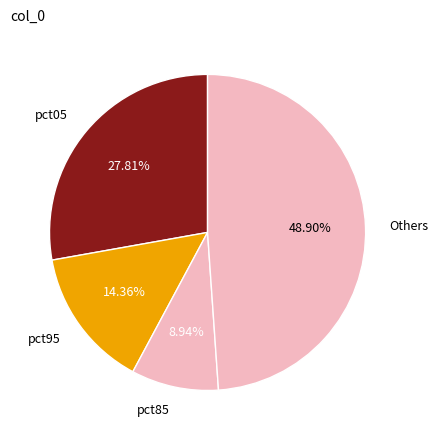

Do pct85 and pct95 together represent more than half of the pie?

No